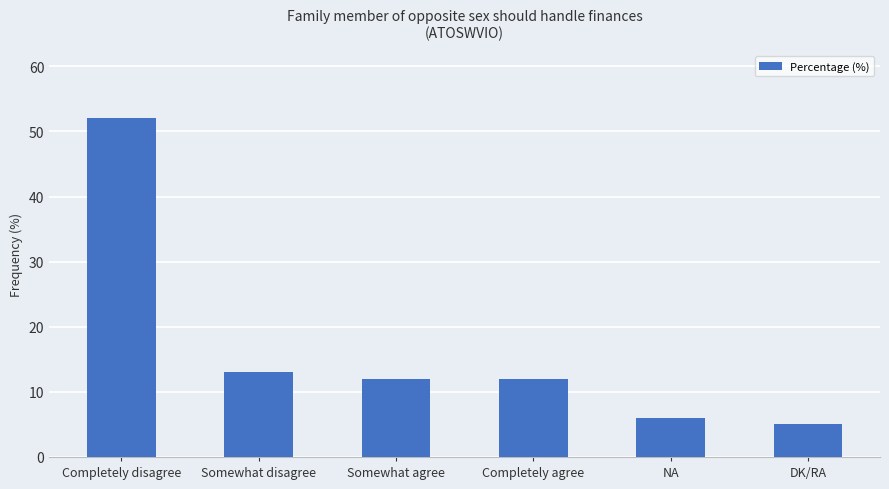

What is the difference between the maximum and minimum values?

47